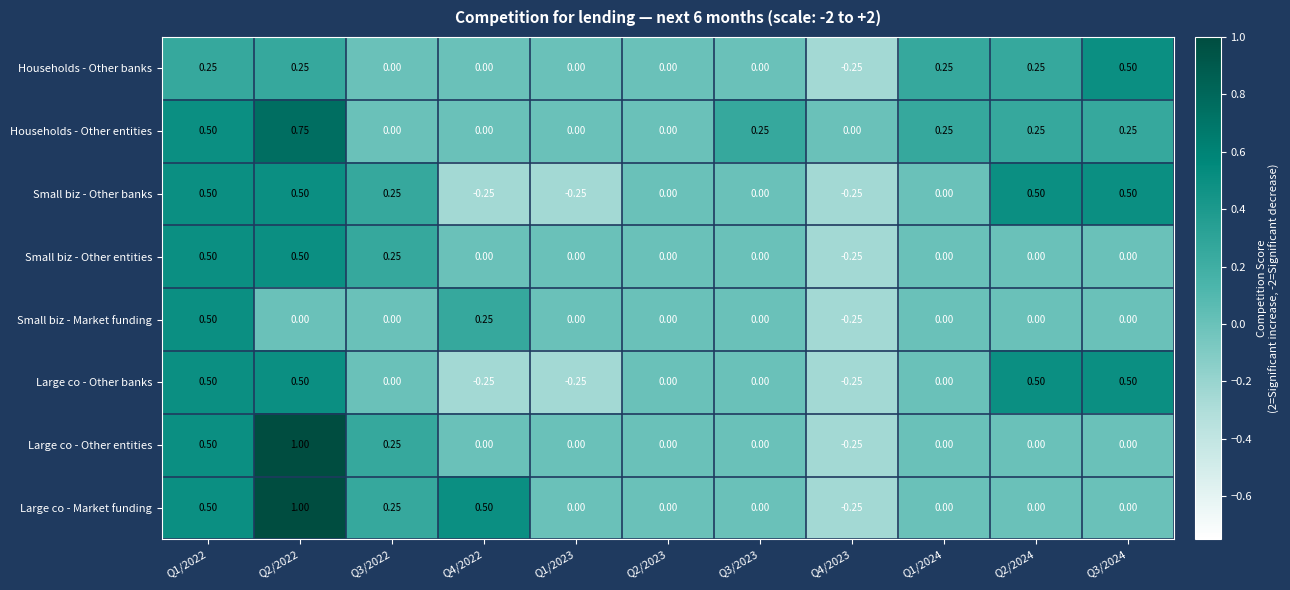

How many values in the Households - Other banks series are below 0?

1